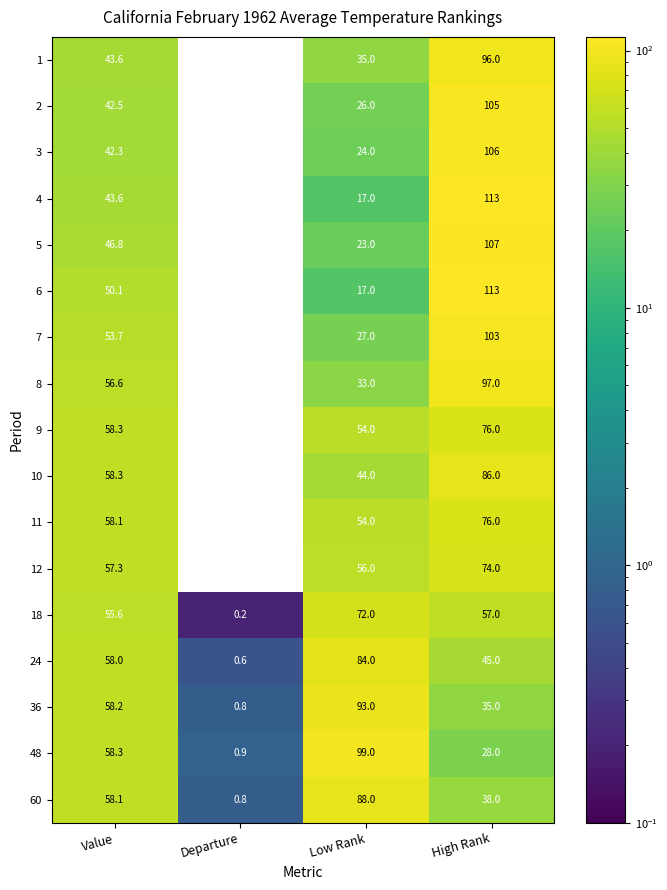

Is it true that 10 equals 86.0 at High Rank?

True